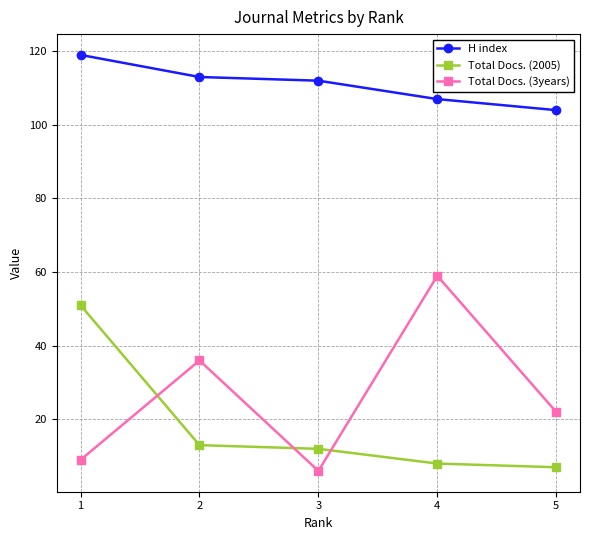

Reading left to right, list all the values displayed in this chart.

H index: 1=119	2=113	3=112	4=107	5=104
Total Docs. (2005): 1=51	2=13	3=12	4=8	5=7
Total Docs. (3years): 1=9	2=36	3=6	4=59	5=22